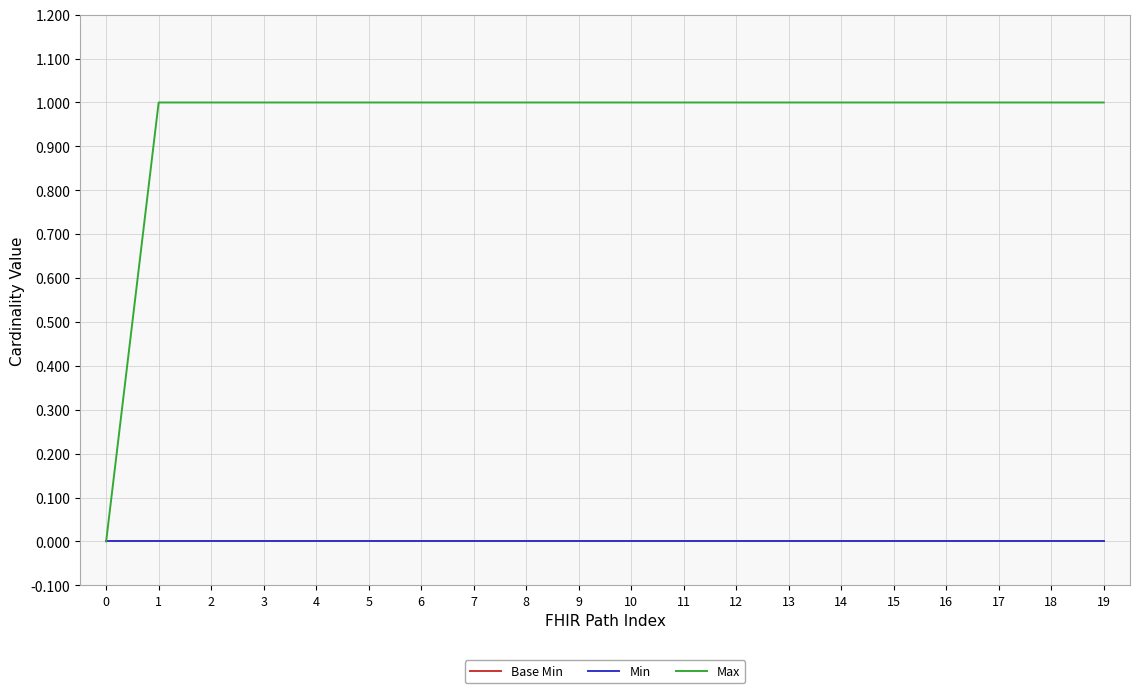

Is it true that Max equals 1 at 8?

True